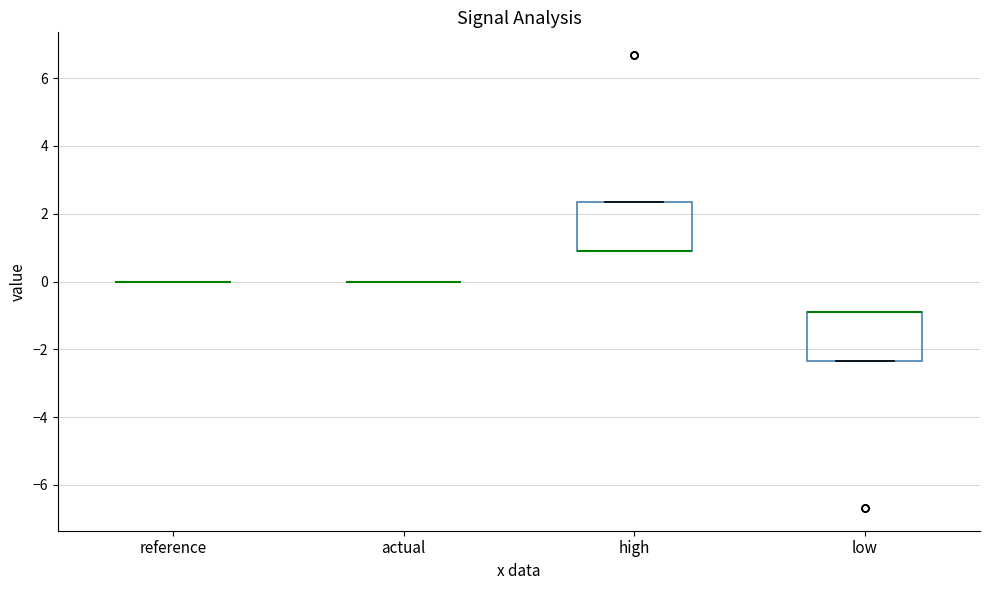

Reading left to right, read every box against the y-axis: the position of its median line, the range the box covers, and the ends of its whiskers. The values are not printed on the chart, so give them approximately, as read against the axis.

reference: box collapsed to a line at 0.0, whiskers 0.0 to 0.0
actual: box collapsed to a line at 0.0, whiskers 0.0 to 0.0
high: median 0.8 (drawn on the box's lower edge), box 0.8 to 2.4, whiskers 0.8 to 2.4
low: median -0.8 (drawn on the box's upper edge), box -2.4 to -0.8, whiskers -2.4 to -0.8